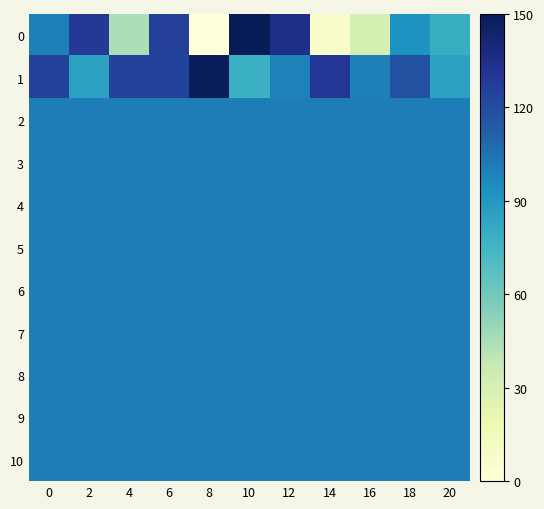

Rank the series by their maximum value, from highest to lowest.

0, 1, 2, 3, 4, 5, 6, 7, 8, 9, 10